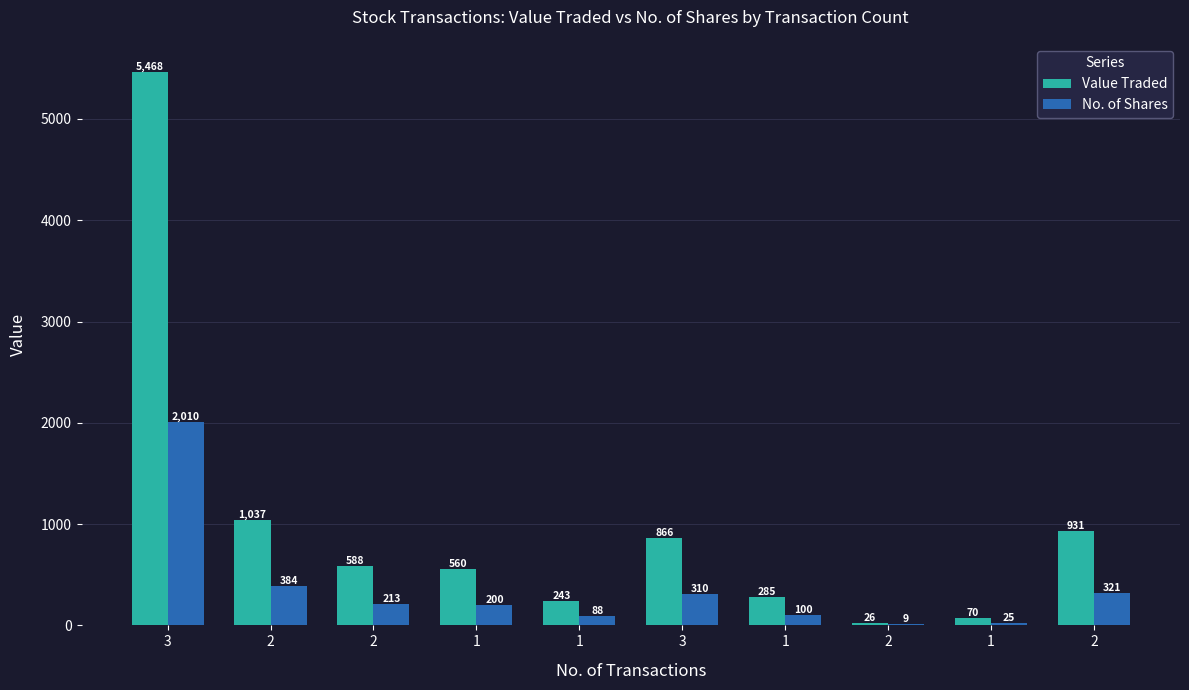

Count the number of categories in the chart.

10